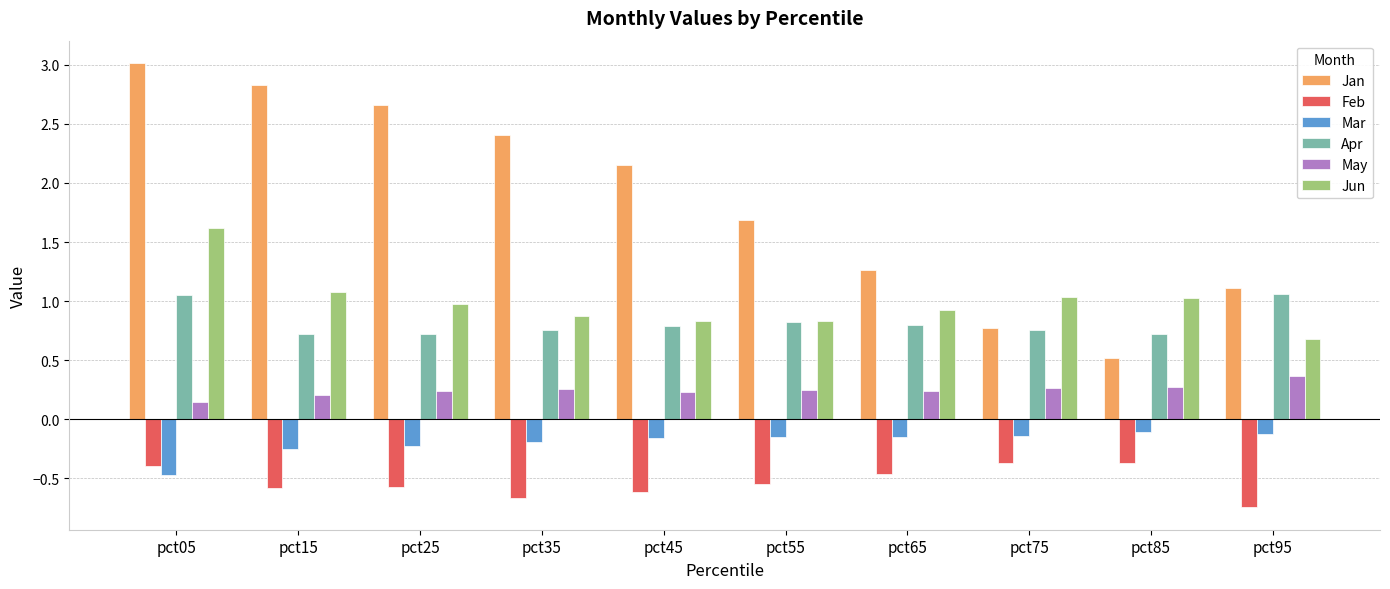

Which category has the lowest value across all series?

pct95